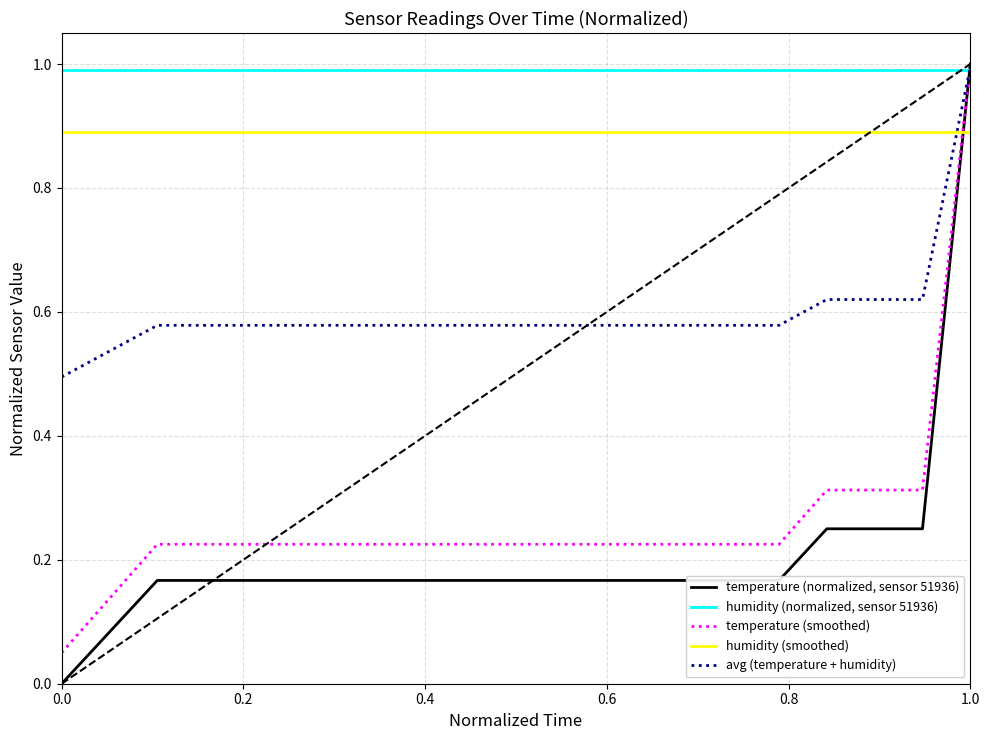

Which series has the widest spread of values?

temperature (normalized, sensor 51936)